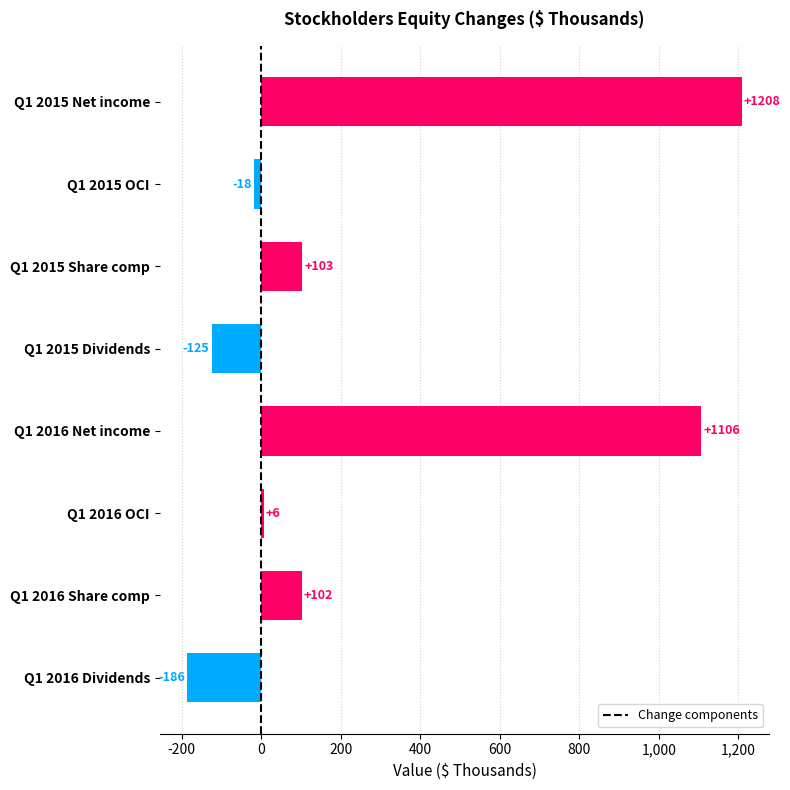

The chart shows a value of 103 at Q1 2015 Share comp. True or false?

True